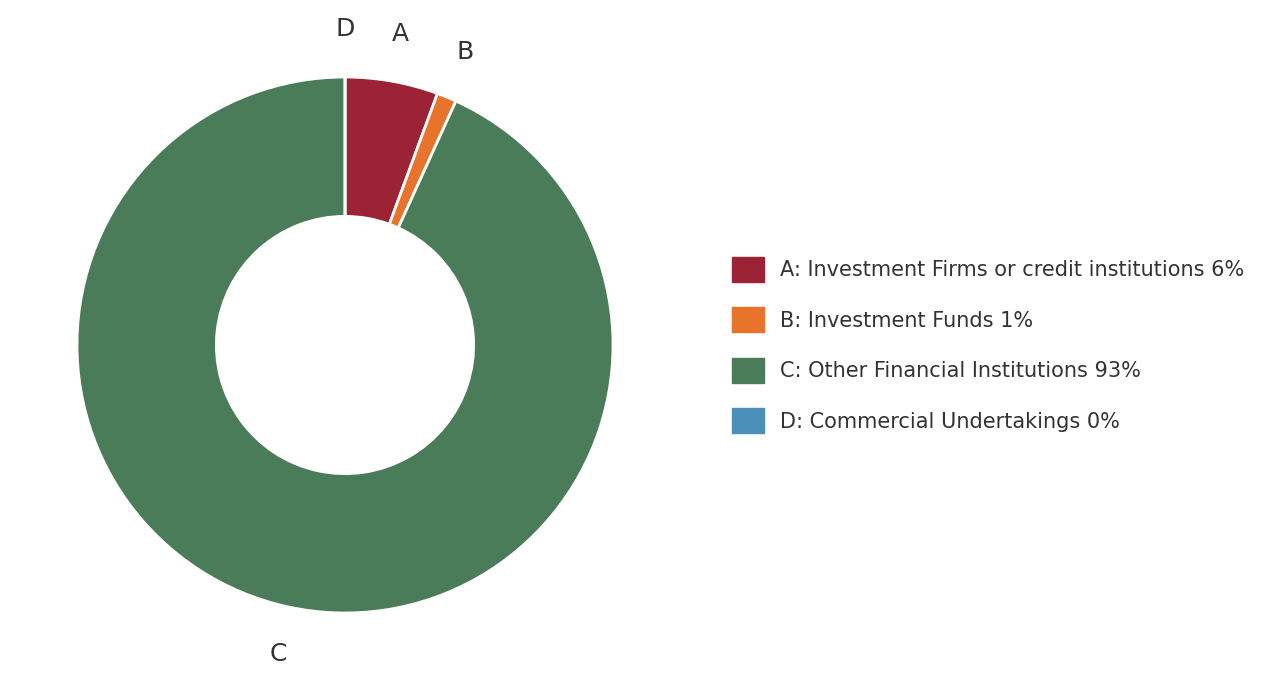

Is there a majority slice in this chart?

Yes